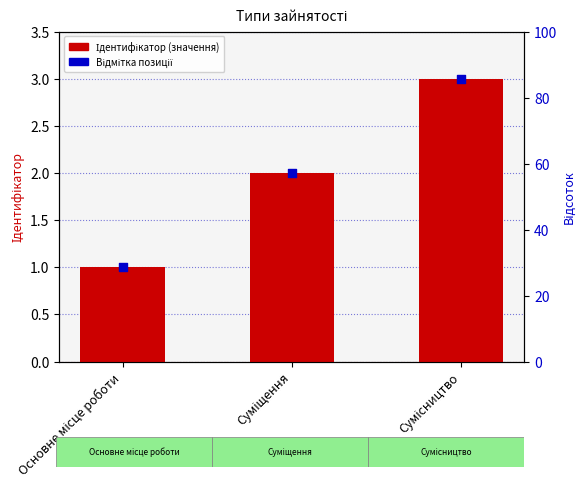

Which series contains the lowest Y value?

Ідентифікатор